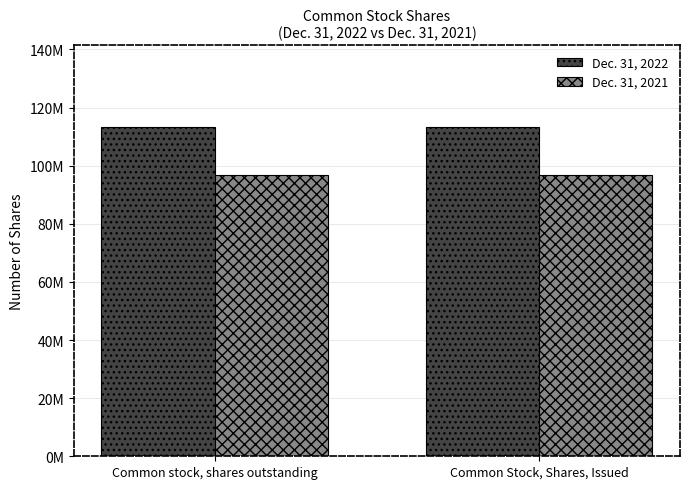

What is the approximate value of Dec. 31, 2021 at Common Stock, Shares, Issued?

96774185